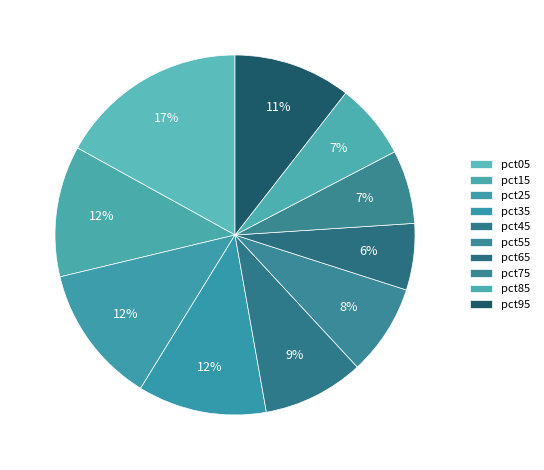

Rank the categories by value from lowest to highest.

pct65, pct75, pct85, pct55, pct45, pct95, pct35, pct15, pct25, pct05